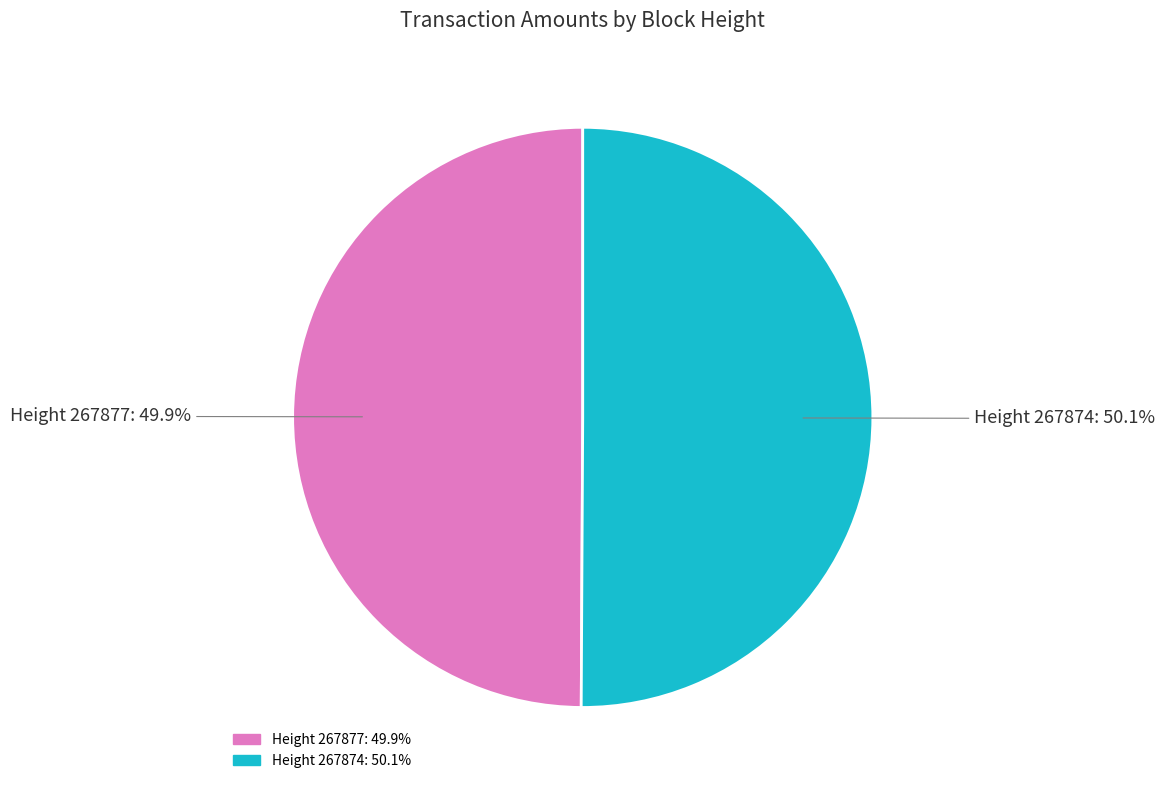

Is there any slice that represents more than half of the pie?

Yes